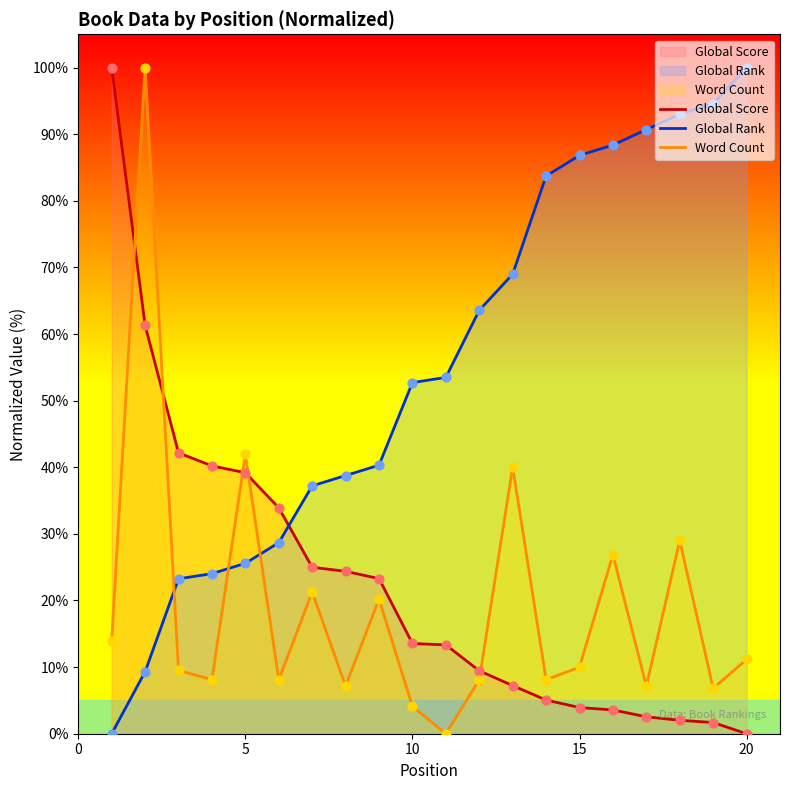

Which series has the largest total across all categories?

Global Rank